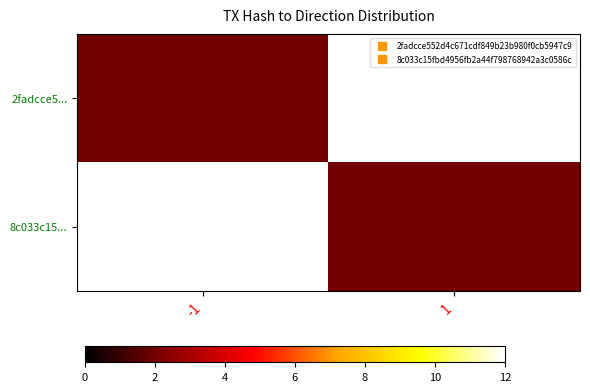

Which series has the widest spread of values?

2fadcce5...